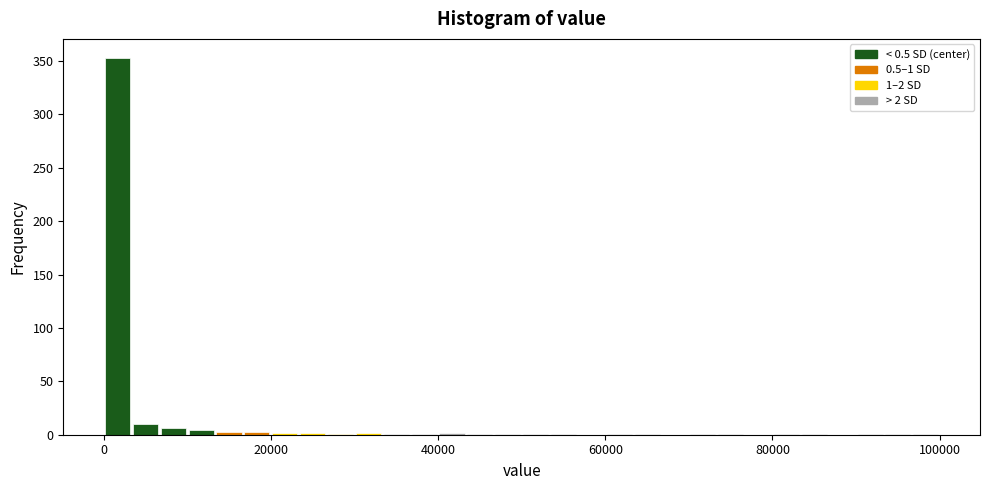

Read against the x-axis, roughly where is the centre of the tallest bar?

2000